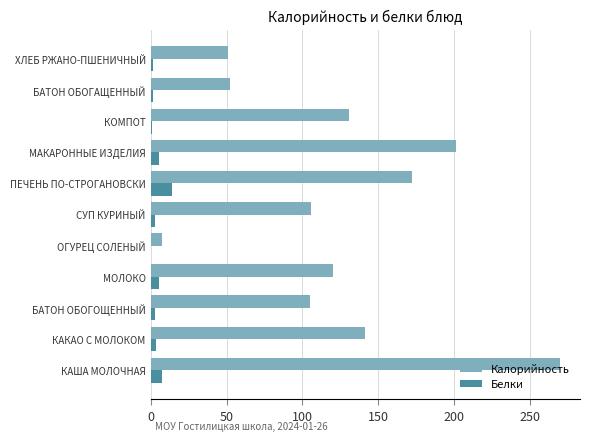

Which category has the highest value in the Калорийность series?

КАША МОЛОЧНАЯ